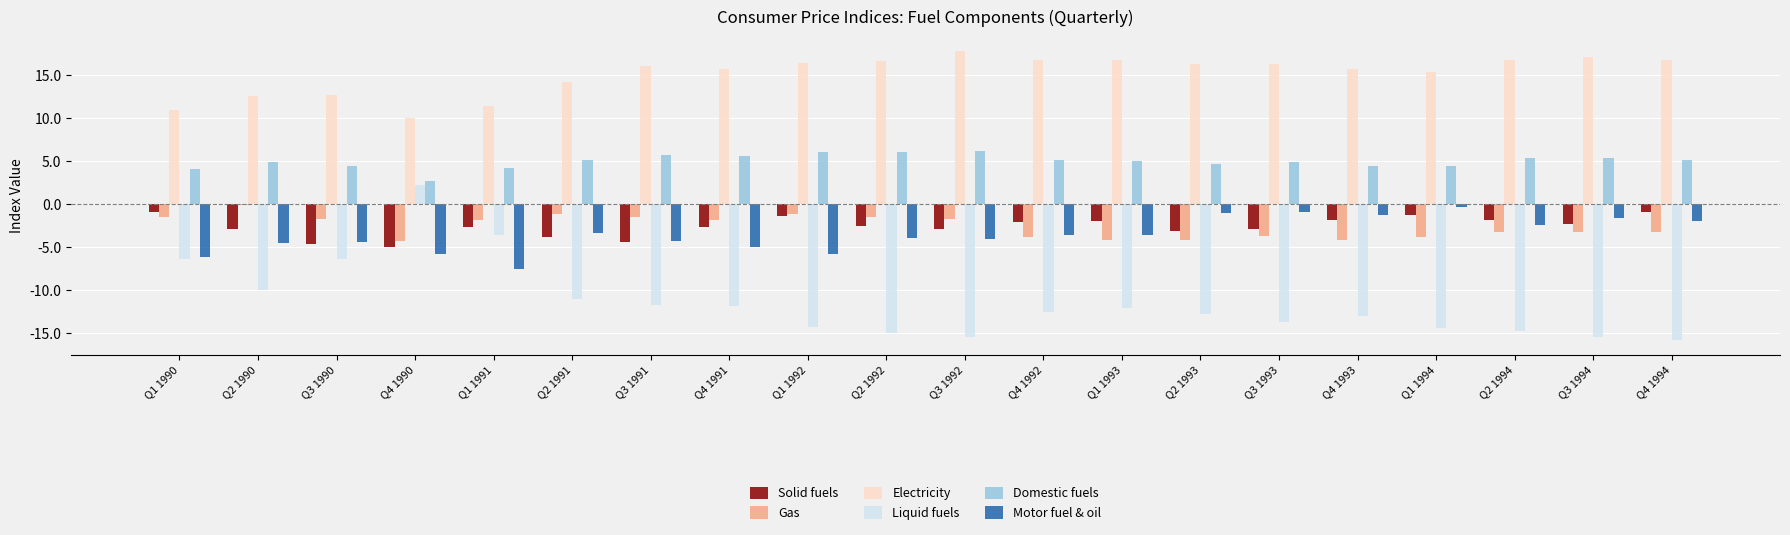

Which series has the largest total across all categories?

Electricity